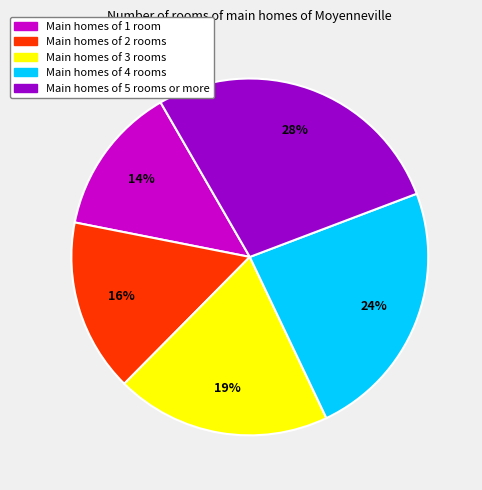

How many slices are in this pie chart?

5